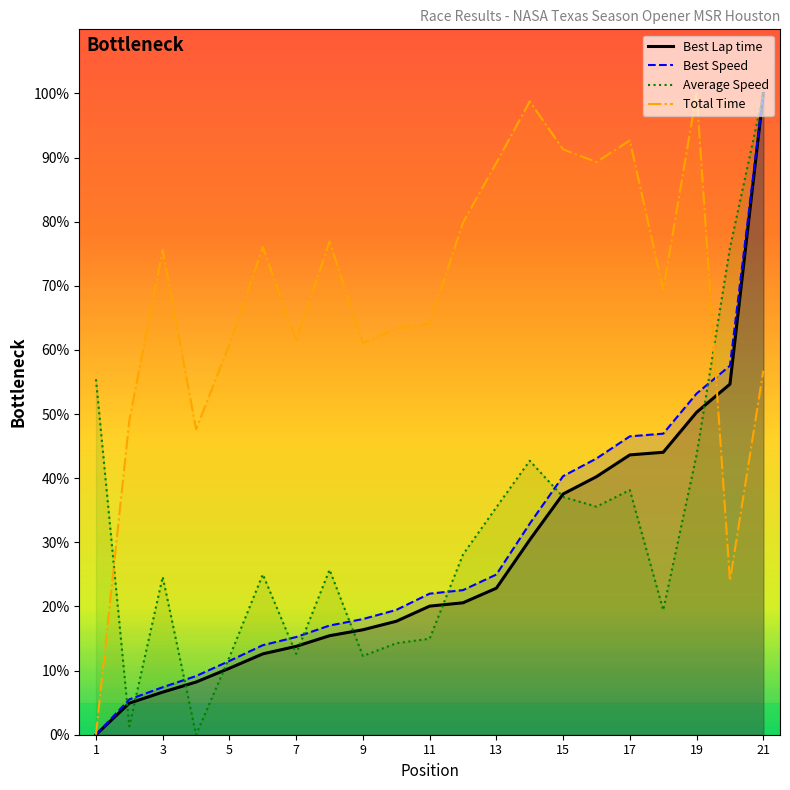

Which series has the widest spread of values?

Total Time